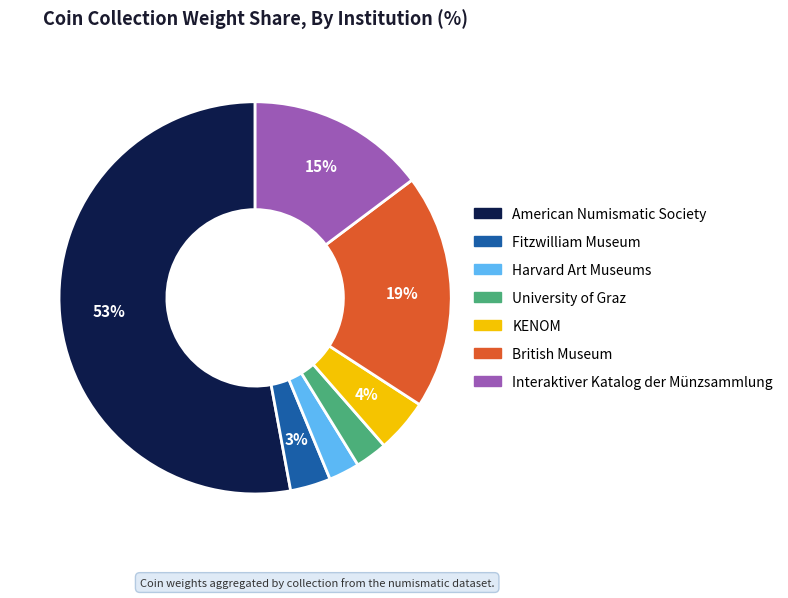

Is the sum of Fitzwilliam Museum and Harvard Art Museums greater than half?

No